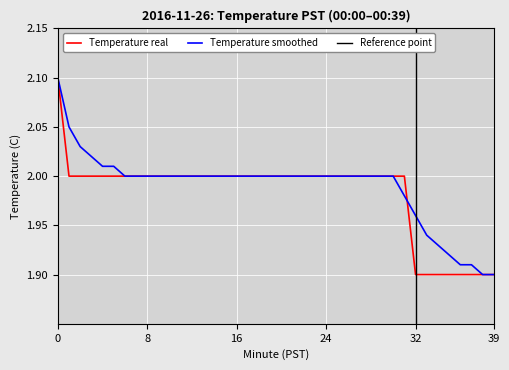

Which has a higher value, 32 or 5?

5